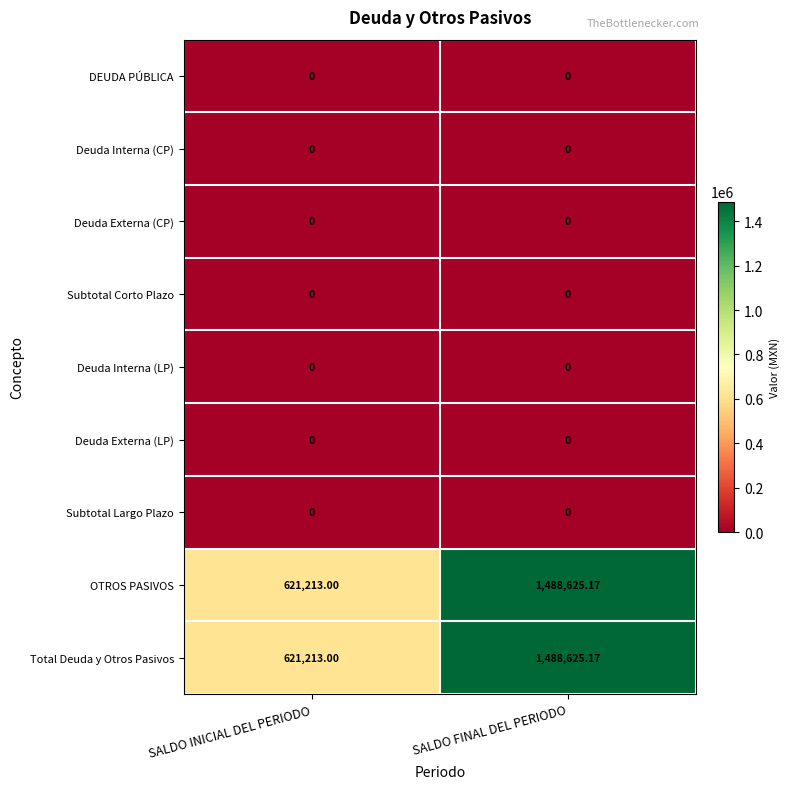

At which category is the sum across all series the highest?

SALDO FINAL DEL PERIODO